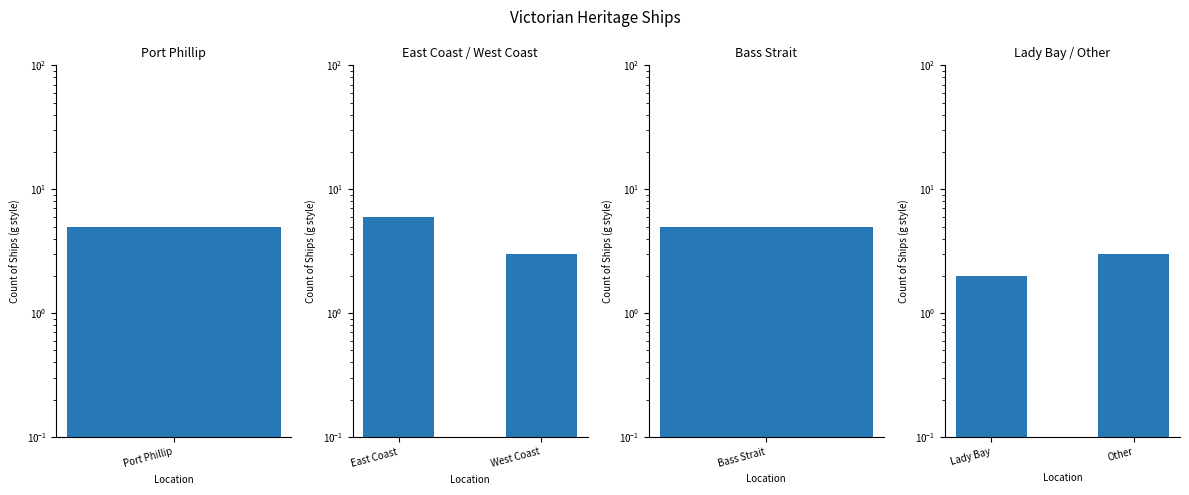

The value of East Coast / West Coast at West Coast is 2. True or false?

False